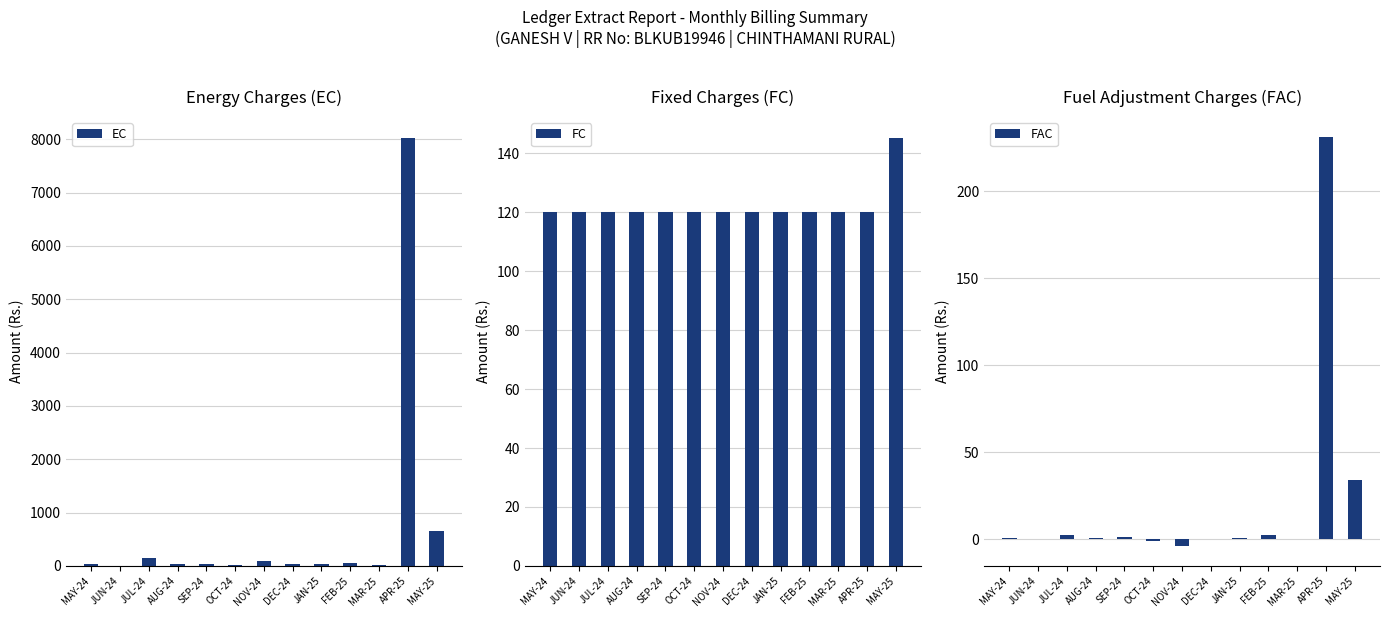

Reading left to right, list all the values displayed in this chart.

EC: MAY-24=41.3	JUN-24=5.9	JUL-24=153.4	AUG-24=29.5	SEP-24=29.5	OCT-24=23.6	NOV-24=88.5	DEC-24=41.3	JAN-25=35.4	FEB-25=47.2	MAR-25=11.8	APR-25=8018.1	MAY-25=655.4
FC: MAY-24=120.0	JUN-24=120.0	JUL-24=120.0	AUG-24=120.0	SEP-24=120.0	OCT-24=120.0	NOV-24=120.0	DEC-24=120.0	JAN-25=120.0	FEB-25=120.0	MAR-25=120.0	APR-25=120.0	MAY-25=145.0
FAC: MAY-24=0.6	JUN-24=0.1	JUL-24=2.3	AUG-24=1.0	SEP-24=1.2	OCT-24=-1.0	NOV-24=-3.6	DEC-24=0.0	JAN-25=1.0	FEB-25=2.5	MAR-25=0.4	APR-25=231.0	MAY-25=33.9